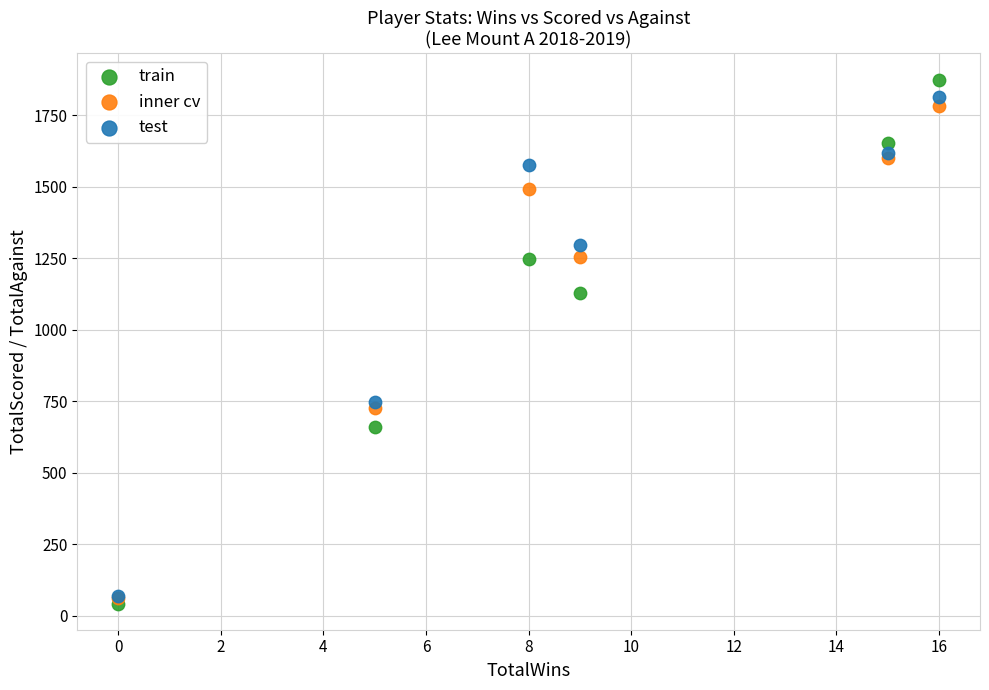

What are all the series names shown in the legend?

train, inner cv, test